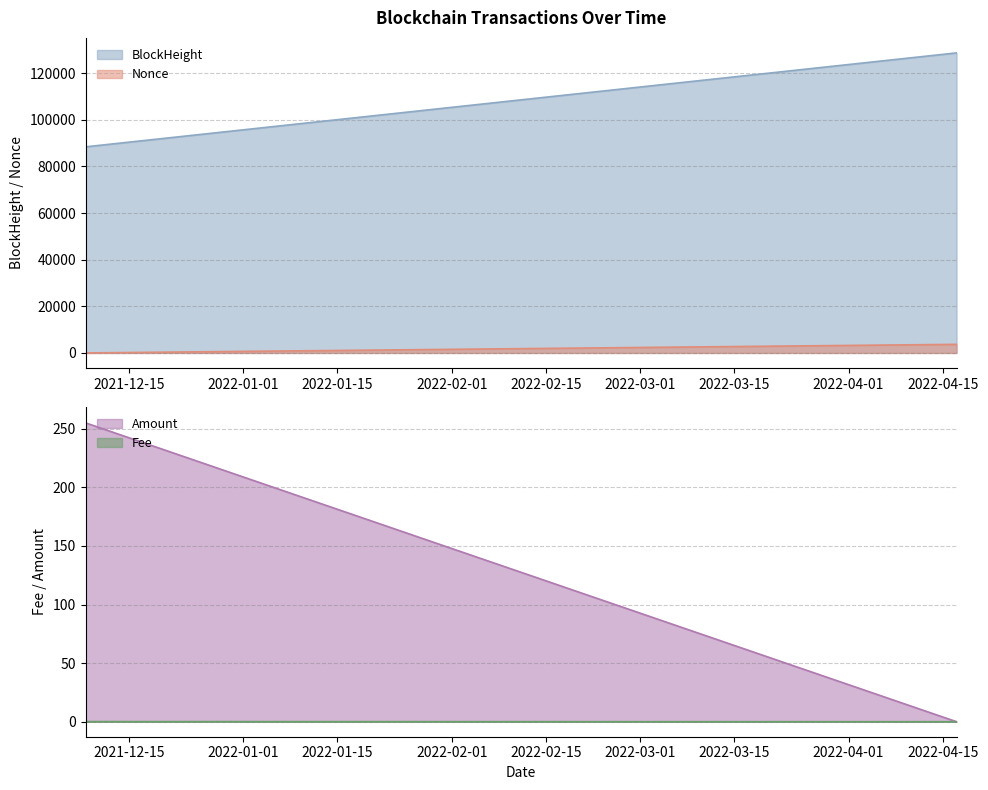

Which has a higher value, 2022-04-17 00:57:00 or 2021-12-08 14:39:00?

2022-04-17 00:57:00